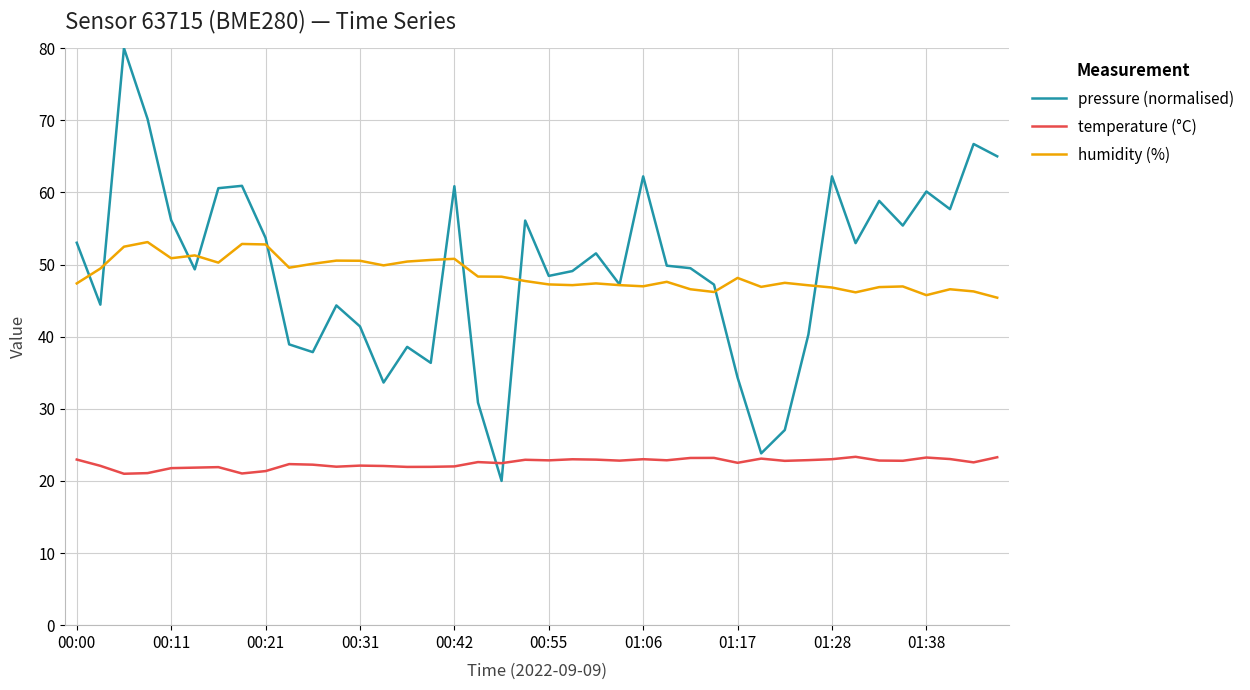

Which series has the largest range (max minus min)?

pressure (normalised)